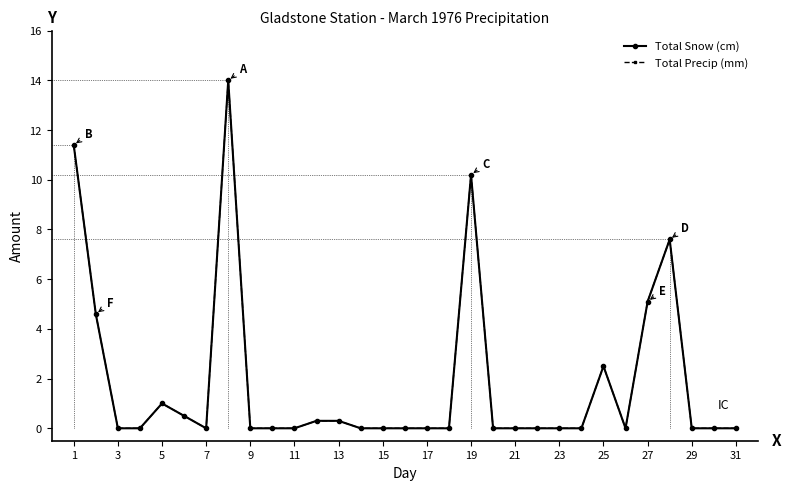

True or false: Total Snow (cm) and Total Precip (mm) cross at least once.

False